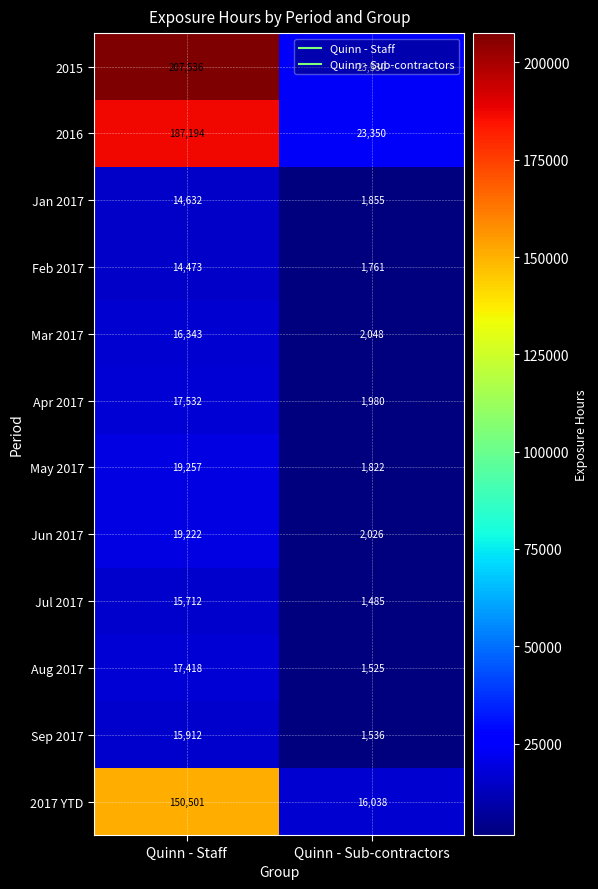

Between Quinn - Staff and Quinn - Sub-contractors, which series saw the biggest shift?

2015